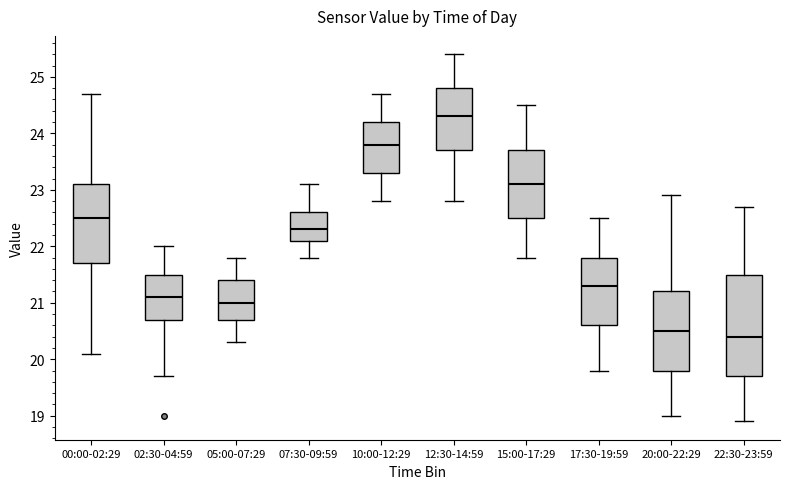

Comparing the boxes themselves (not the whiskers), which one is the tallest?

22:30-23:59